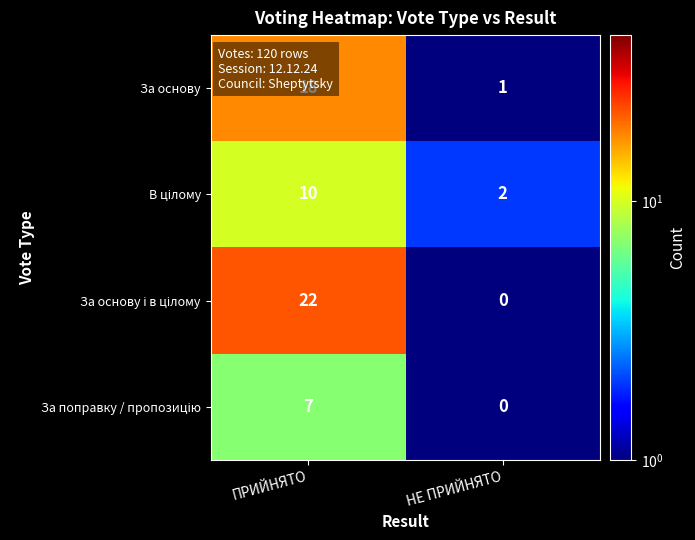

What is the total value across all series at ПРИЙНЯТО?

57